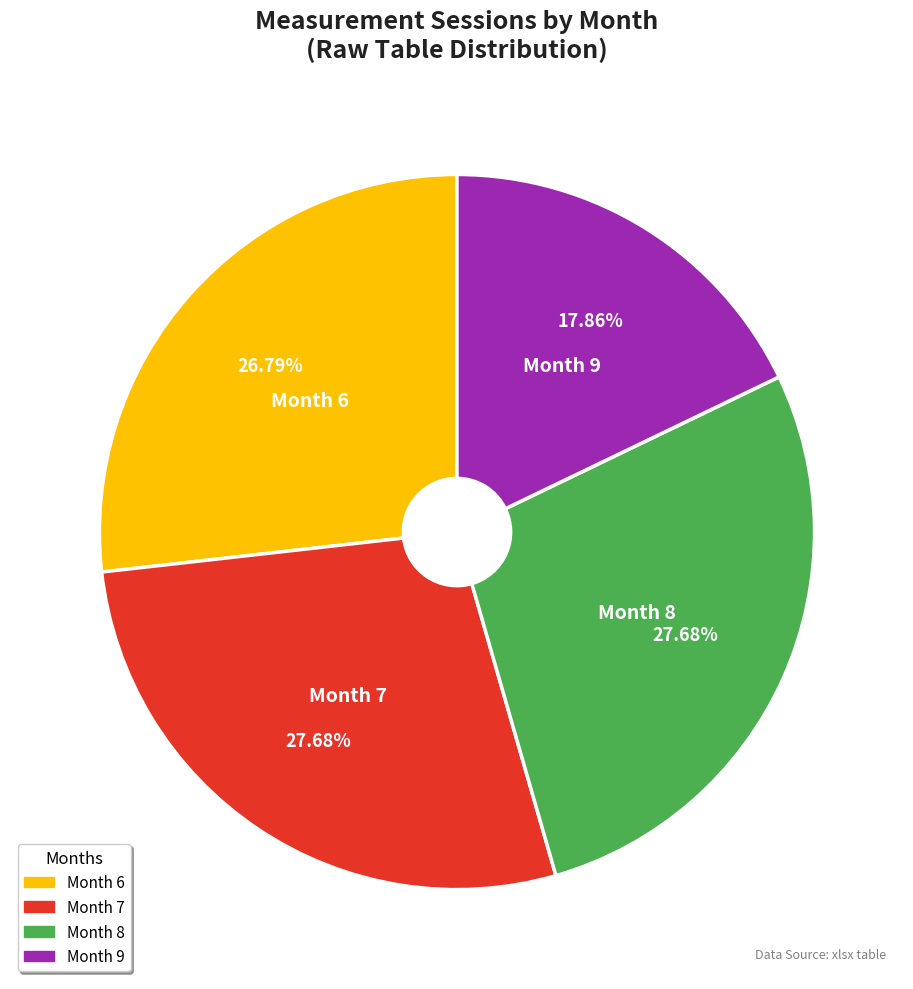

Between Month 9 and Month 7, which is larger?

Month 7